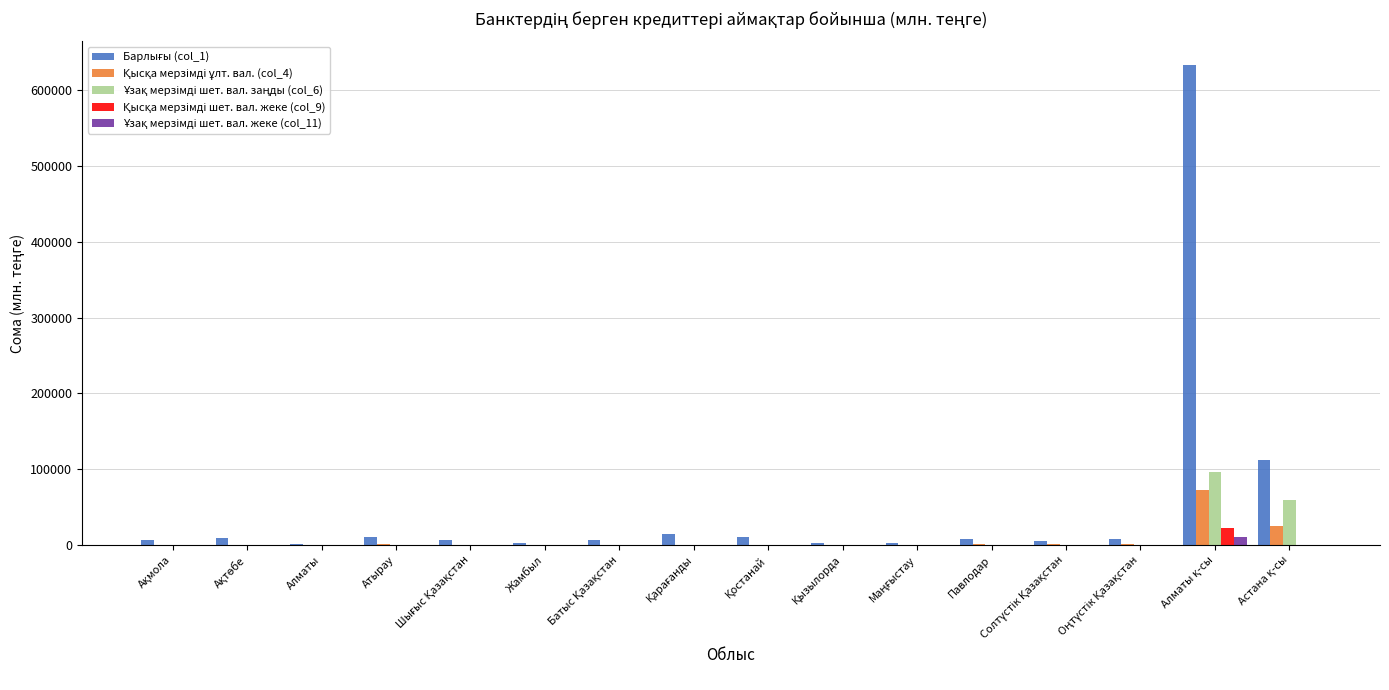

Reading left to right, list all the values displayed in this chart.

Барлығы (col_1): 6691.5	9955.7	949.4	10089.5	6621.2	2782.7	6424.0	15178.0	11100.0	3386.1	2683.7	7924.1	5999.0	7723.7	632449.0	112573.3
Қысқа мерзімді ұлт. вал. (col_4): 267.4	13.0	1.6	1442.7	2.7	0.0	0.0	226.6	62.2	0.0	5.1	960.8	1164.8	1593.8	72866.7	25650.8
Ұзақ мерзімді шет. вал. заңды (col_6): 0.0	0.0	0.0	627.9	298.9	0.0	0.0	0.0	0.0	0.0	6.5	0.0	0.0	190.0	97017.9	59622.3
Қысқа мерзімді шет. вал. жеке (col_9): 7.9	0.0	0.0	8.3	0.0	0.0	0.0	8.0	0.0	0.0	0.0	0.5	0.0	85.1	22157.6	0.2
Ұзақ мерзімді шет. вал. жеке (col_11): 33.9	1.4	5.0	0.0	0.0	0.0	0.1	0.1	1.6	0.9	0.0	1.3	24.7	12.9	10378.4	287.7